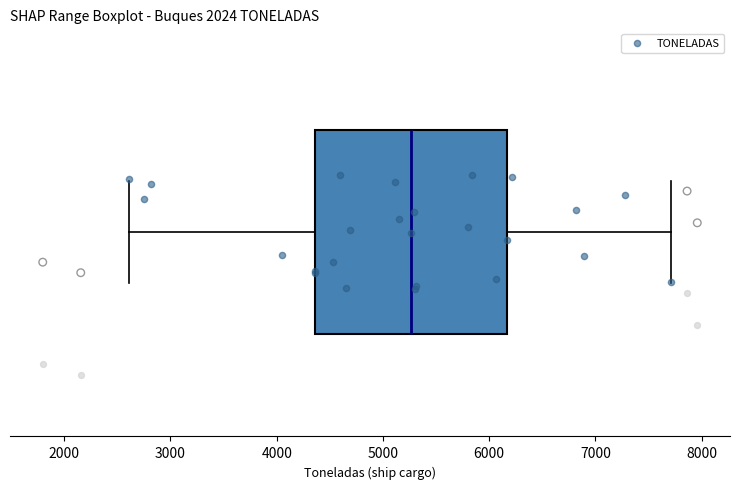

Where does the median line of the box sit on the x-axis? The values are not printed on the chart, so give them approximately, as read against the axis.

5300